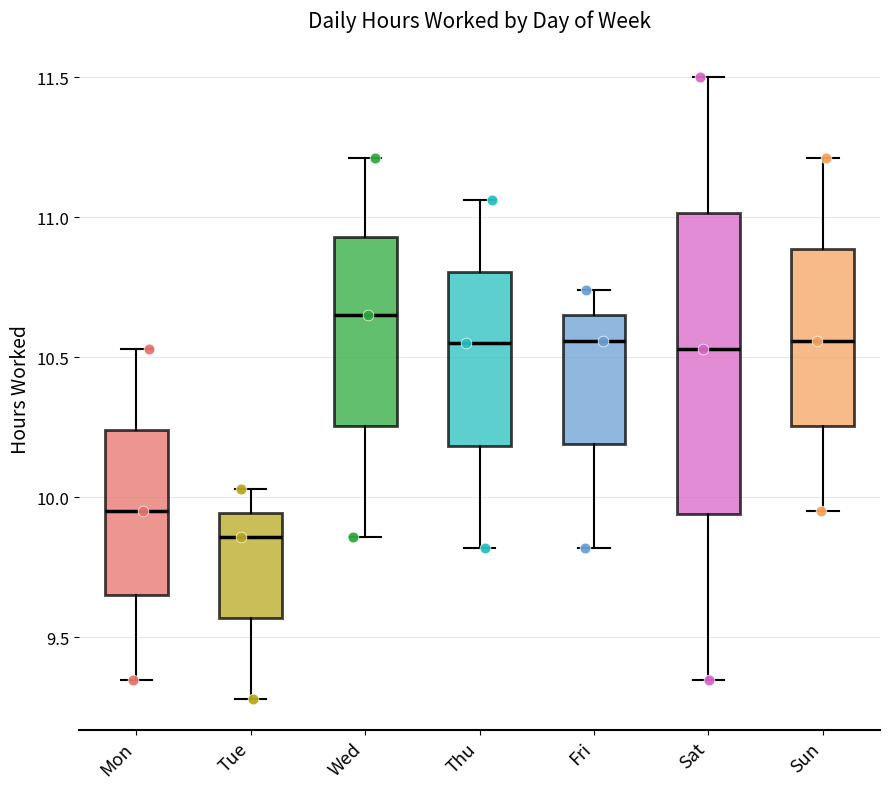

Where is the lower edge of the box for Thu on the y-axis? The values are not printed on the chart, so give them approximately, as read against the axis.

10.20